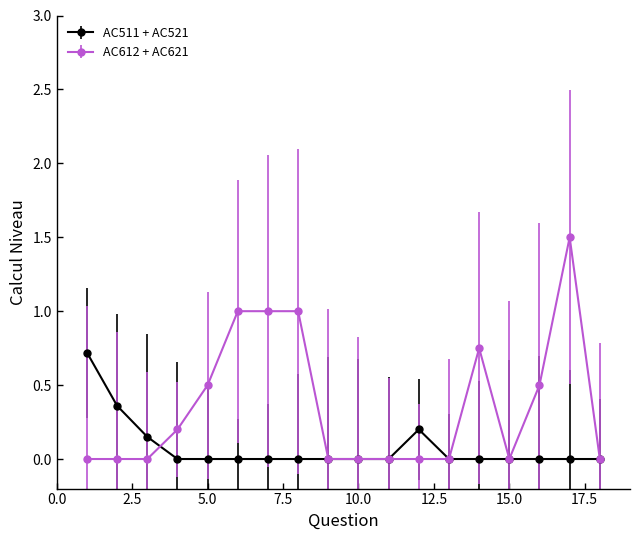

Which series has the widest spread of values?

AC612 + AC621